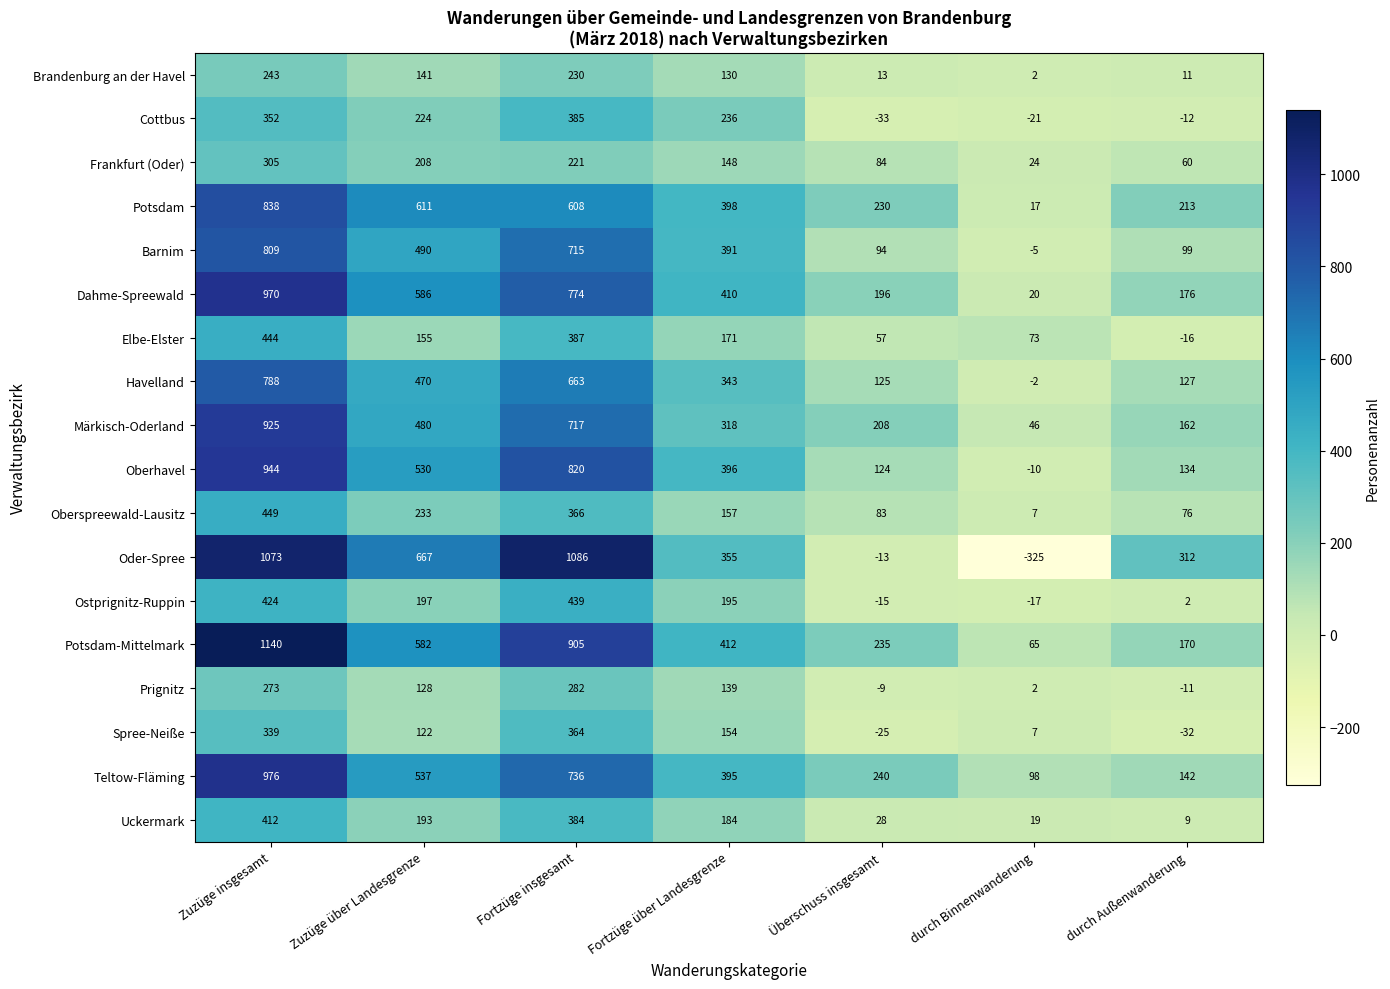

Rank the series by their maximum value, from highest to lowest.

Potsdam-Mittelmark, Oder-Spree, Teltow-Fläming, Dahme-Spreewald, Oberhavel, Märkisch-Oderland, Potsdam, Barnim, Havelland, Oberspreewald-Lausitz, Elbe-Elster, Ostprignitz-Ruppin, Uckermark, Cottbus, Spree-Neiße, Frankfurt (Oder), Prignitz, Brandenburg an der Havel